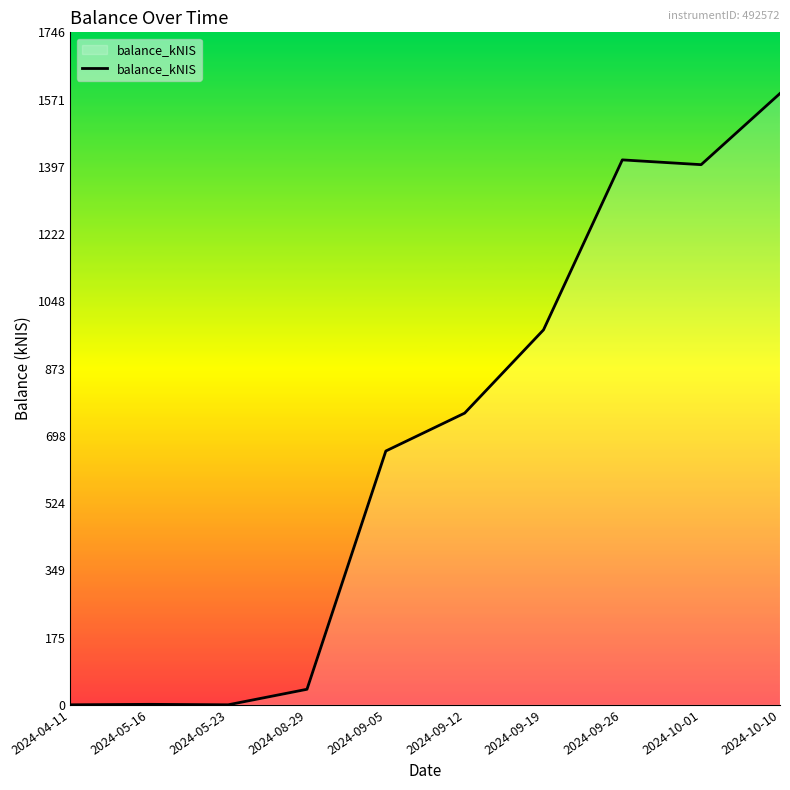

Does the chart display data point markers on the line(s)?

No